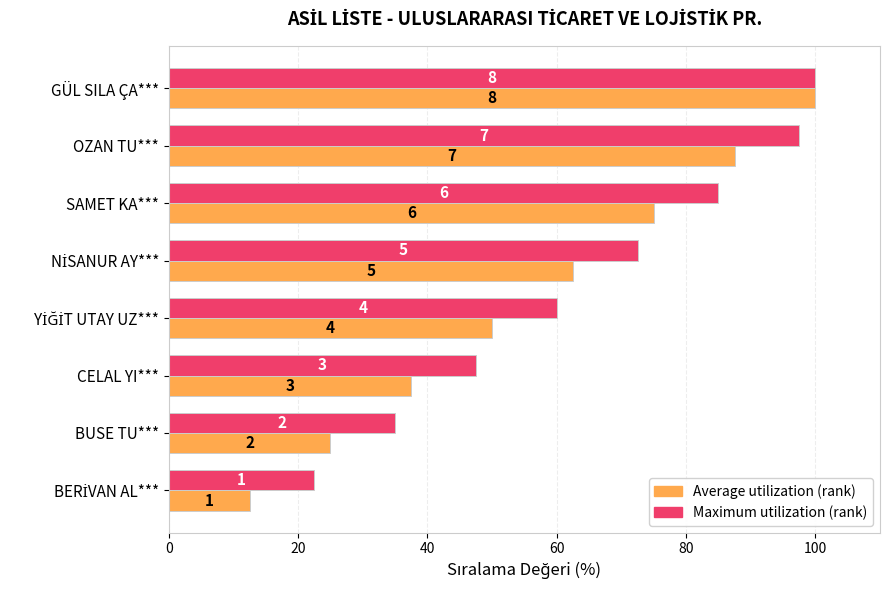

Reading left to right, extract all data points from this chart.

Maximum utilization (rank): 22.5	35.0	47.5	60.0	72.5	85.0	97.5	100.0
Average utilization (rank): 12.5	25.0	37.5	50.0	62.5	75.0	87.5	100.0